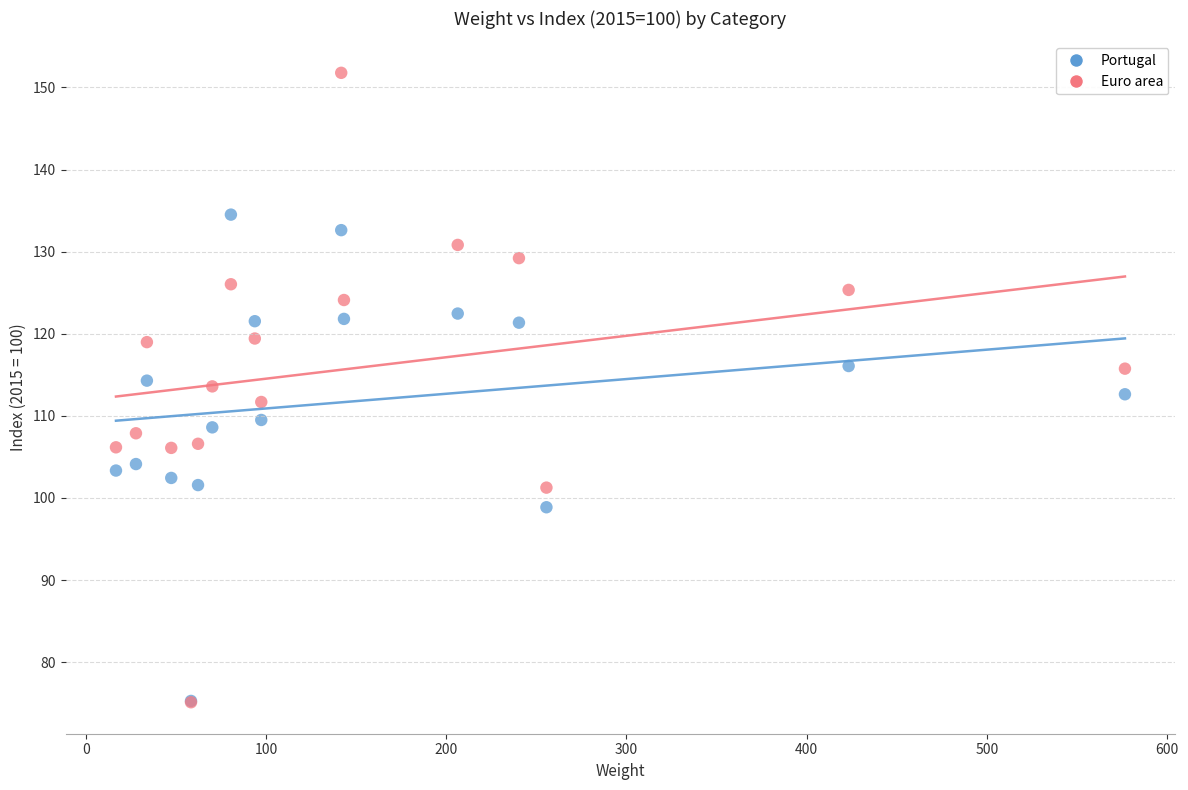

What are all the series names shown in the legend?

Portugal, Euro area